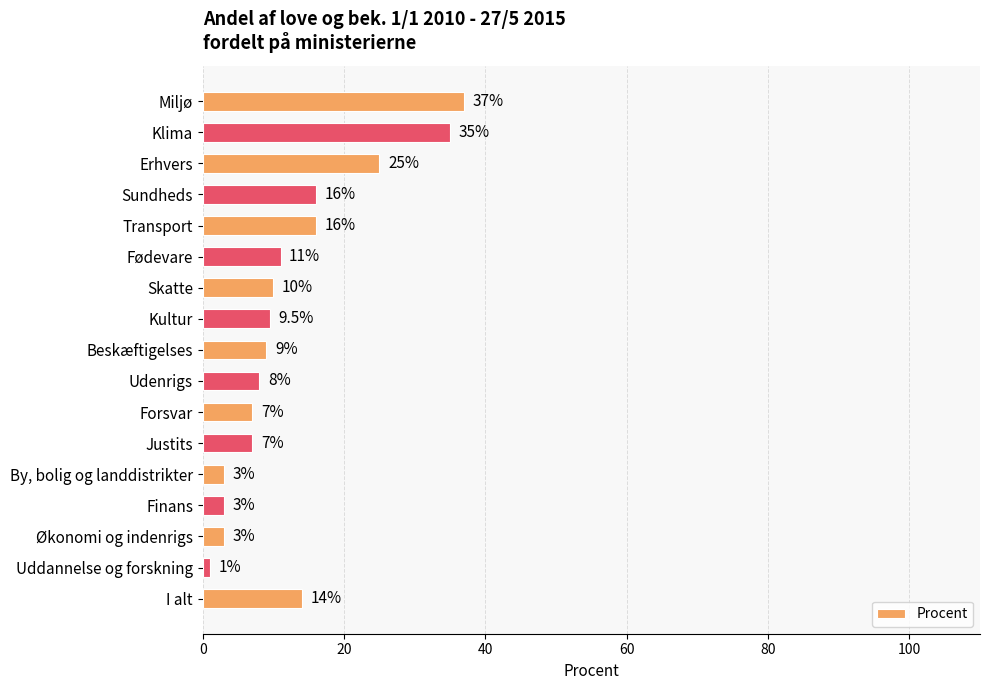

Reading top to bottom, what are all the values shown in this chart?

Miljø=37.0	Klima=35.0	Erhvers=25.0	Sundheds=16.0	Transport=16.0	Fødevare=11.0	Skatte=10.0	Kultur=9.5	Beskæftigelses=9.0	Udenrigs=8.0	Forsvar=7.0	Justits=7.0	By, bolig og landdistrikter=3.0	Finans=3.0	Økonomi og indenrigs=3.0	Uddannelse og forskning=1.0	I alt=14.0